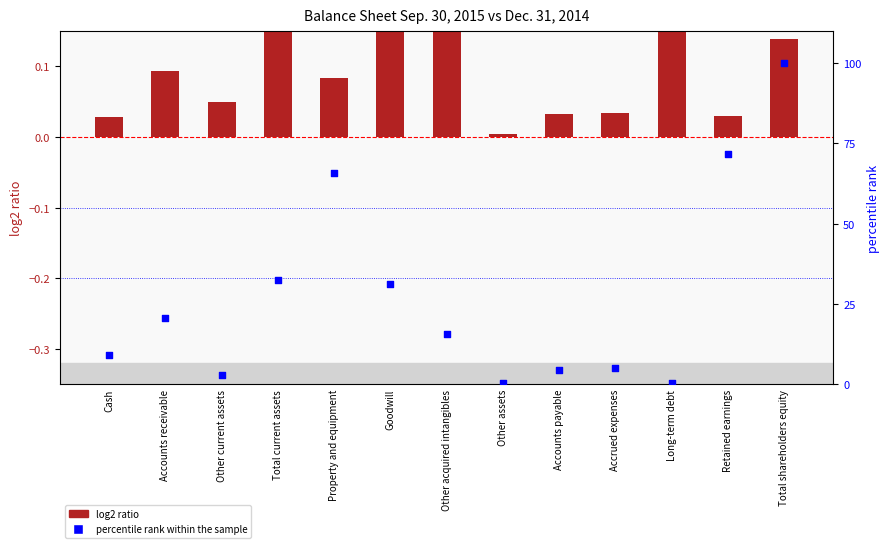

Which series contains the lowest Y value?

log2 ratio